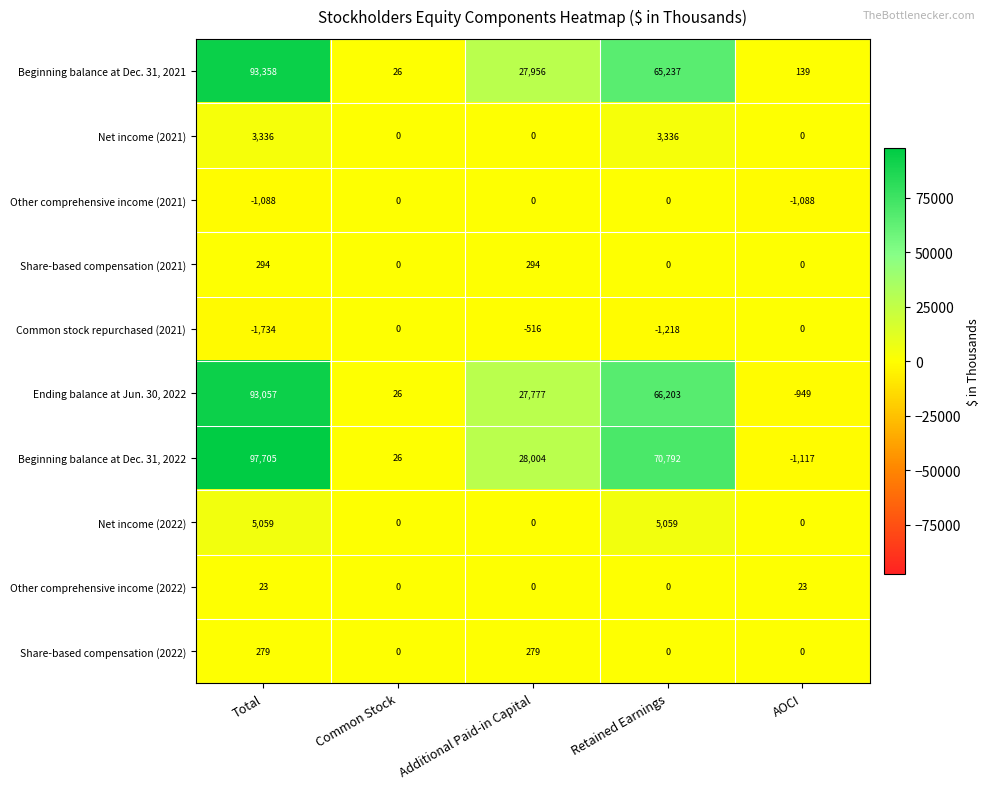

What is the difference between the second highest and minimum values in the Other comprehensive income (2022) series?

23